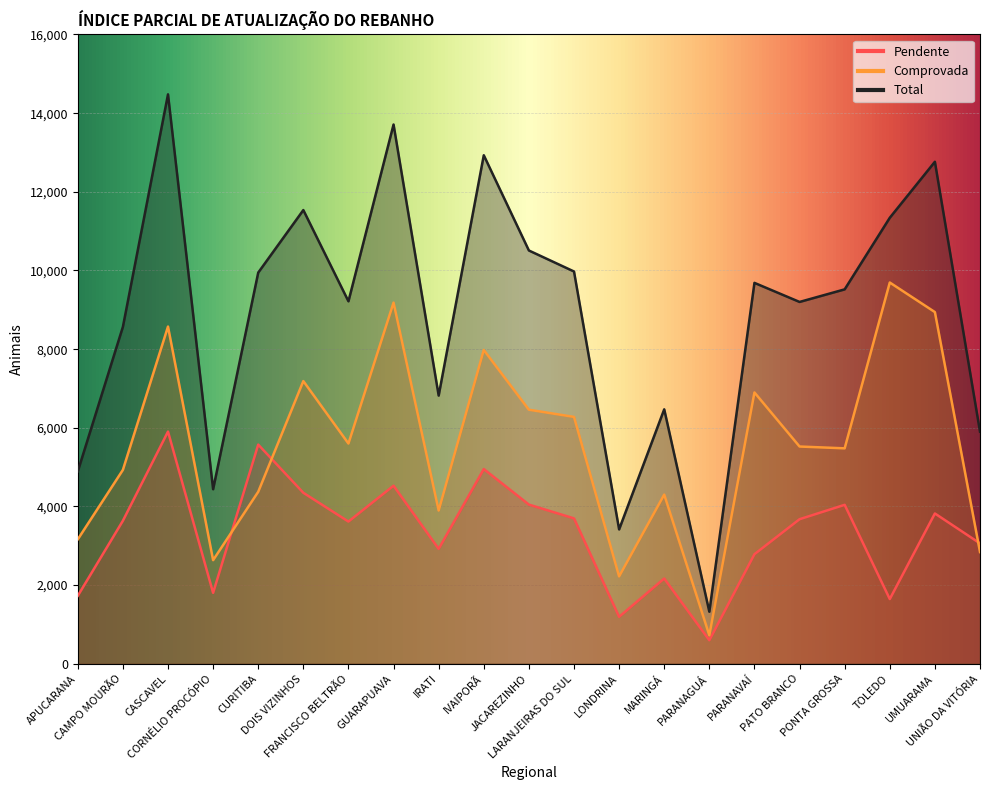

How many interior local peaks does the Comprovada series have?

7